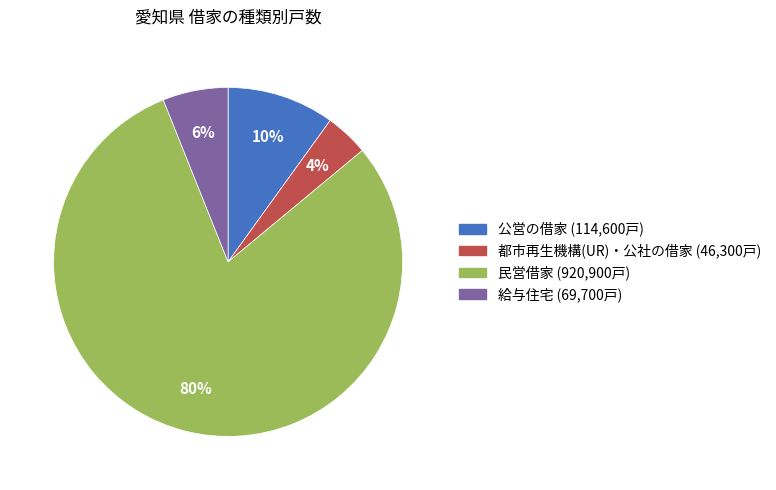

Count the number of slices in the pie.

4